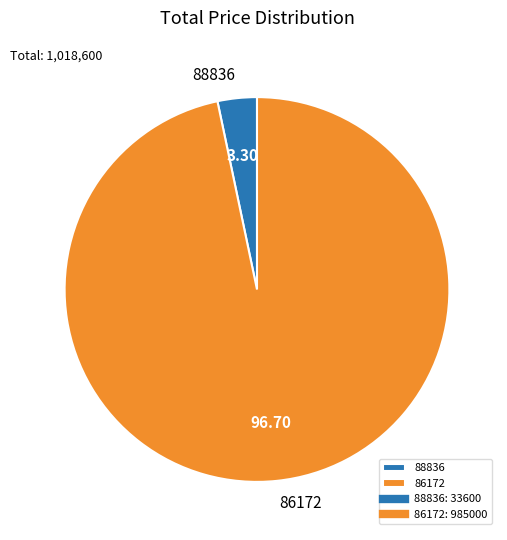

How many slices are in this pie chart?

2